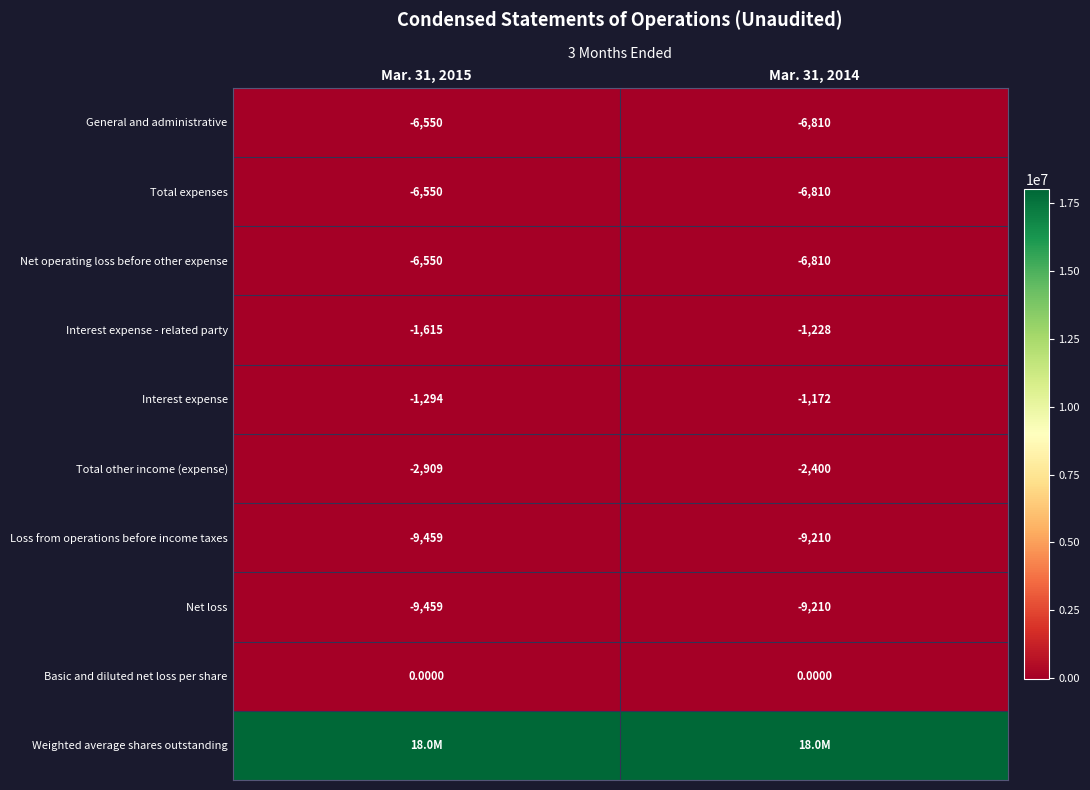

Rank the categories by Total other income (expense) value from lowest to highest.

Mar. 31, 2015, Mar. 31, 2014